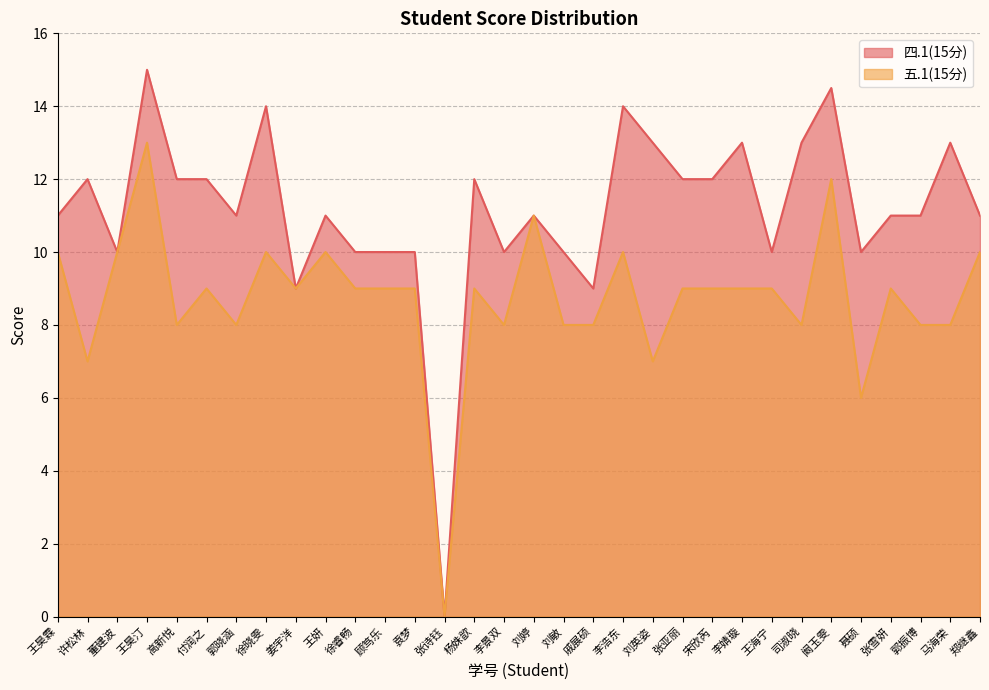

True or false: 四.1(15分) has more than 1 interior local peaks.

True